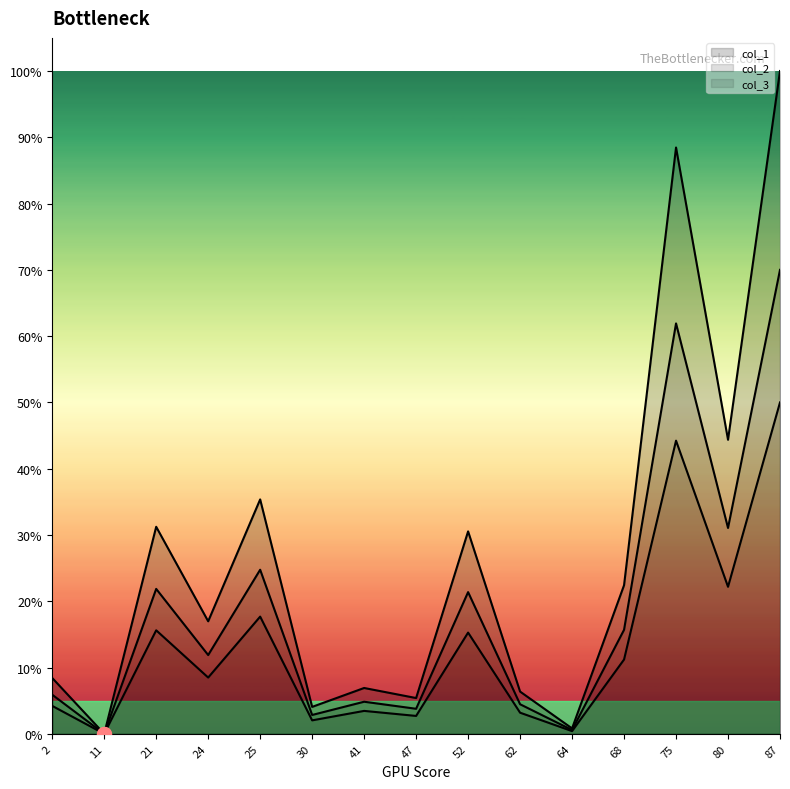

Which category has the highest value in the col_1 series?

87